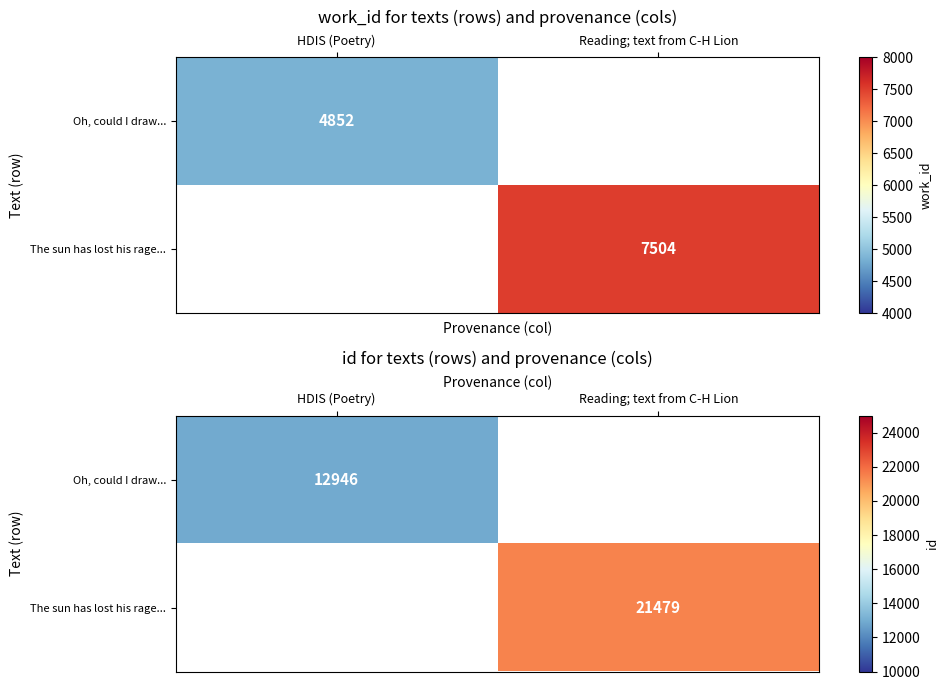

Rank the series by their average value, from lowest to highest.

Oh, could I draw..., The sun has lost his rage...